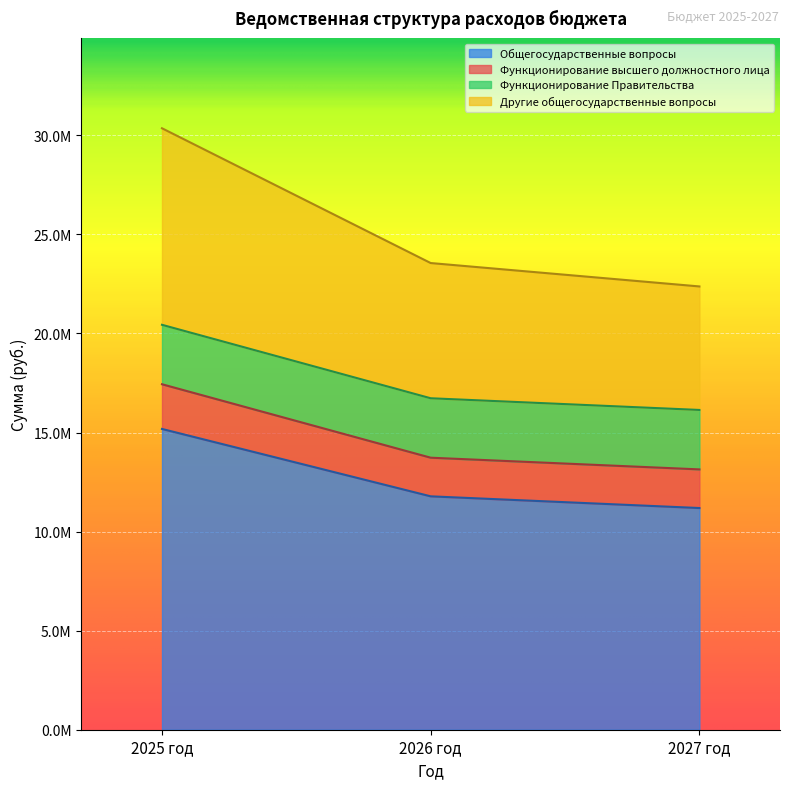

Does the chart display data point markers on the line(s)?

No